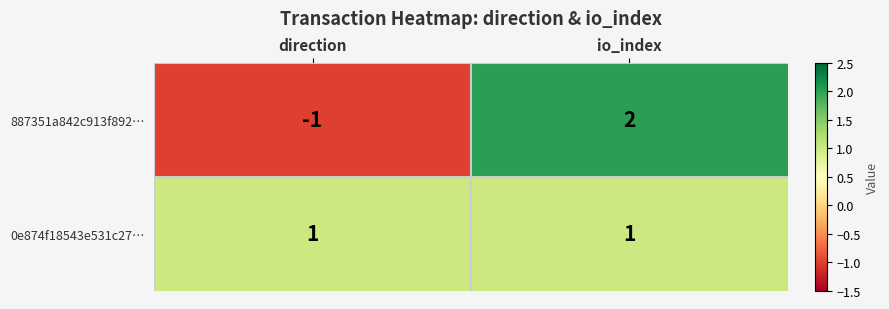

Between direction and io_index, which series saw the biggest shift?

887351a842c913f892…